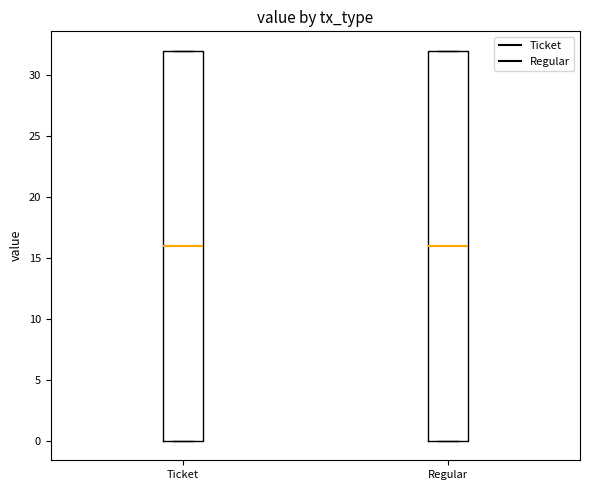

Where is the upper edge of the box for Ticket on the y-axis? The values are not printed on the chart, so give them approximately, as read against the axis.

32